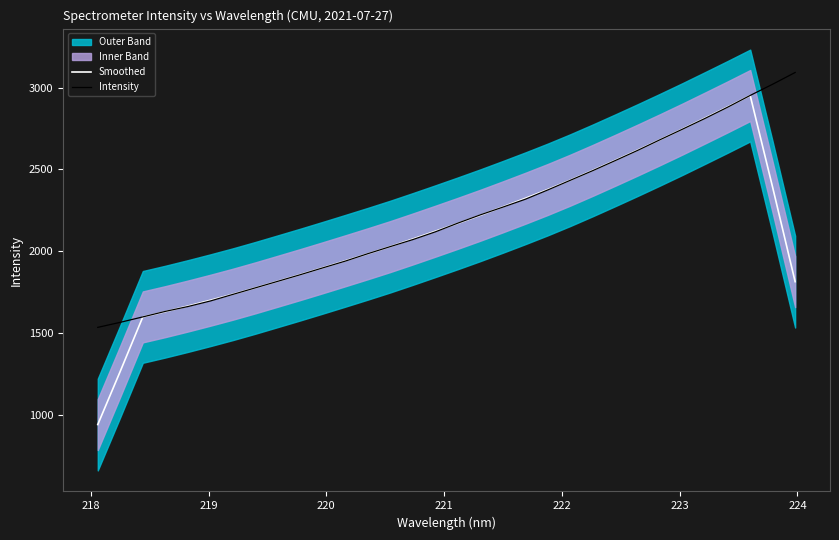

What is the greatest value displayed?

3091.8